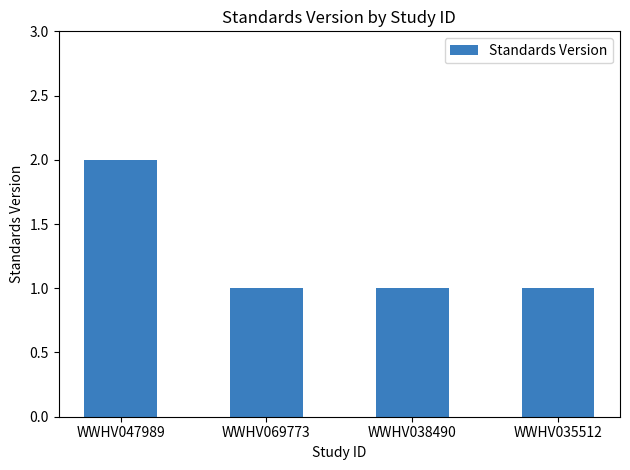

Count the number of categories in the chart.

4